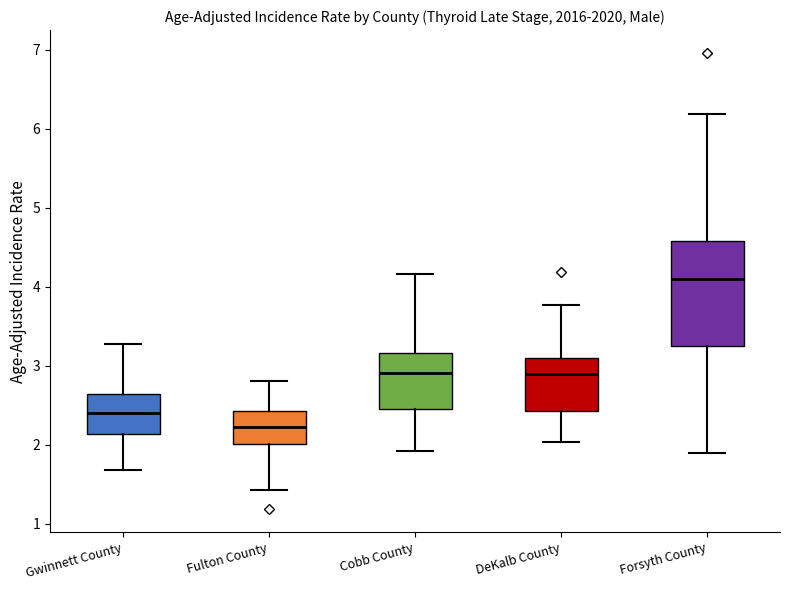

Which box's median line is the highest?

Forsyth County